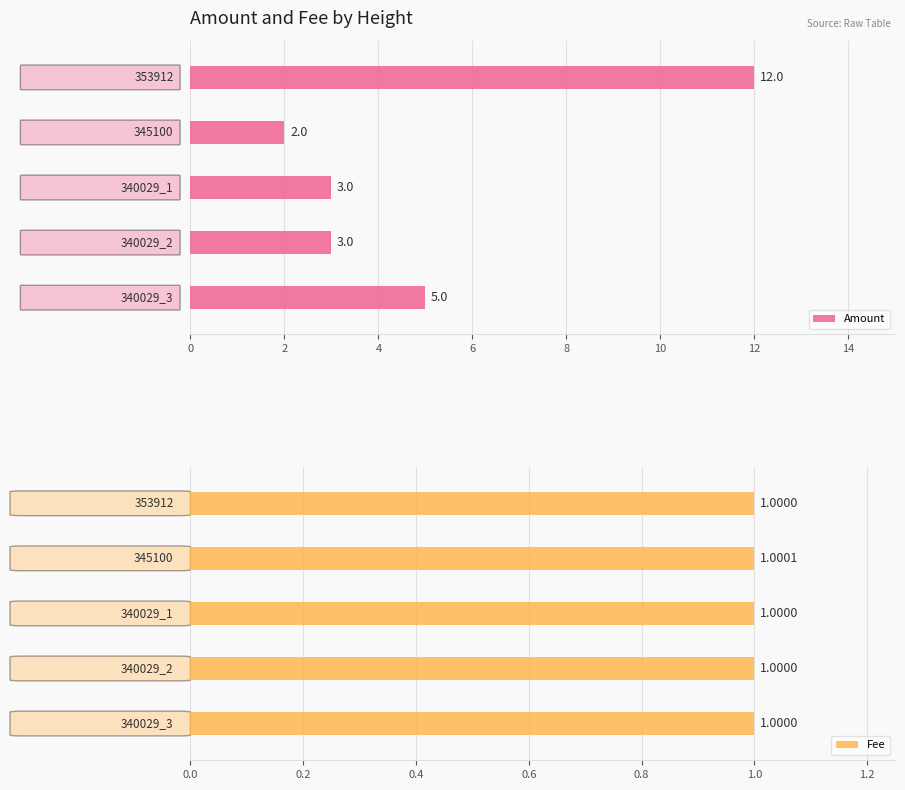

Which series changed the most between 2 and 6?

Amount